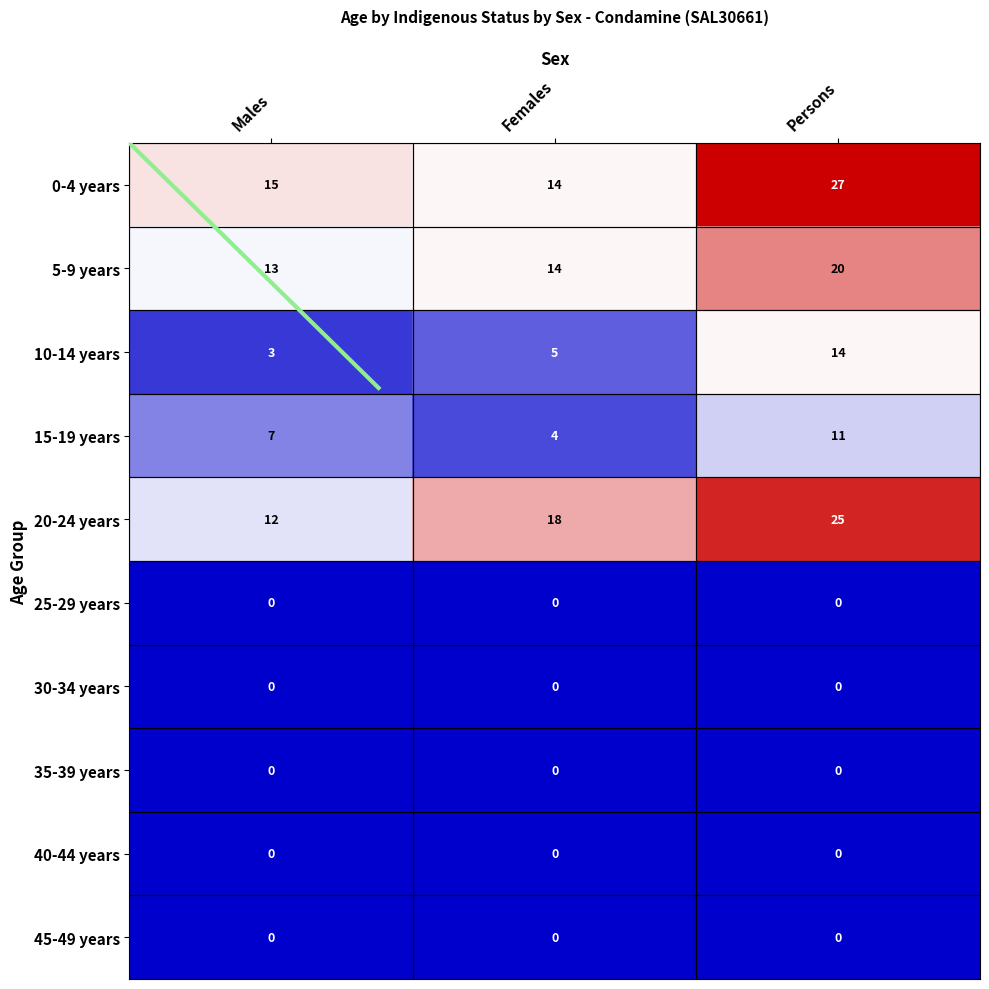

What is the maximum value shown in the chart?

27